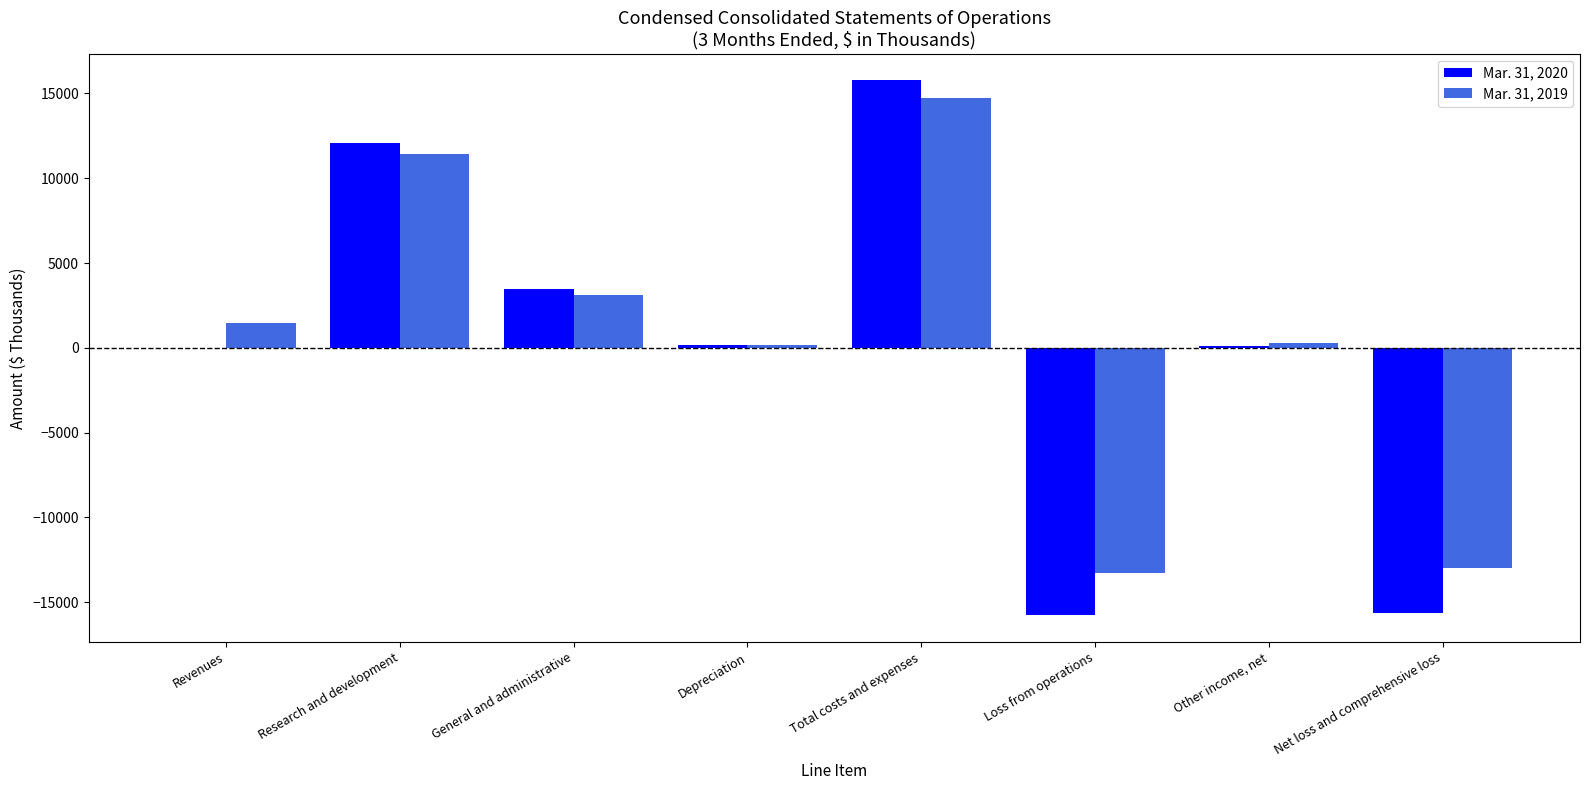

Are the bars grouped side by side (vs. stacked)?

Yes